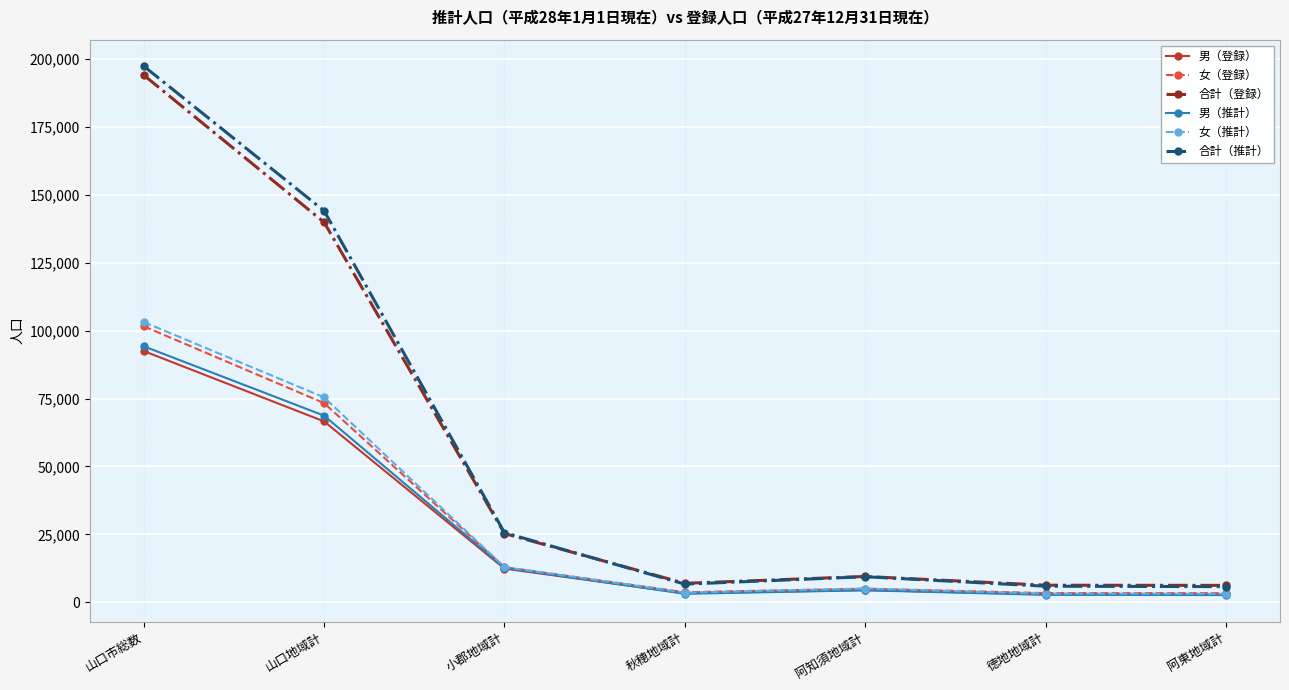

What is the difference between the highest and lowest values at 徳地地域計?

3543